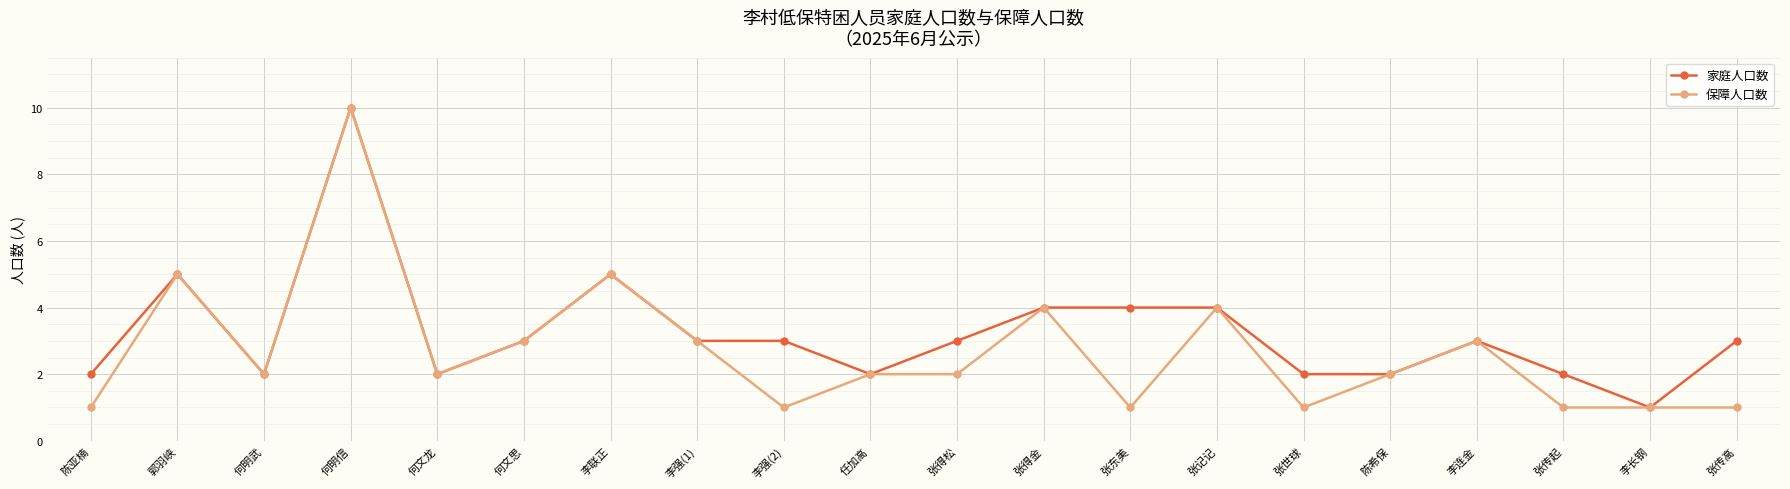

What is the smallest value displayed?

1